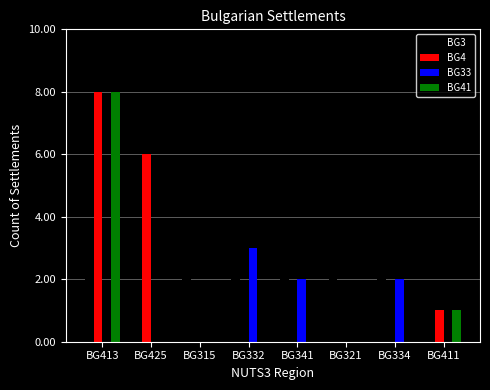

What is the sum of the BG4 values at BG341 and BG411?

1